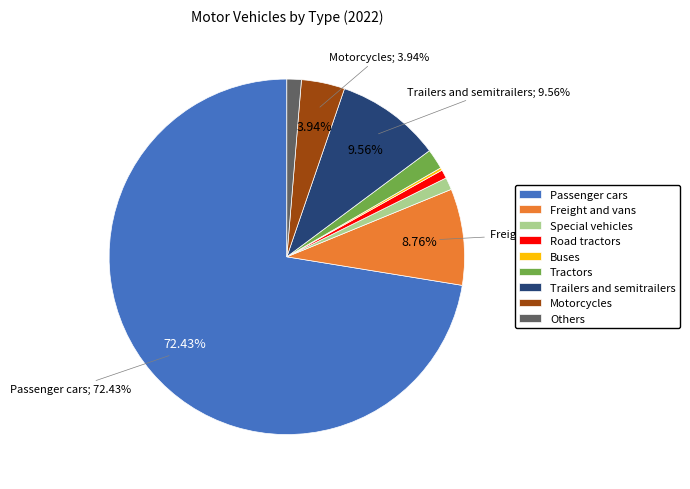

Is the sum of Trailers and semitrailers and Others greater than half?

No